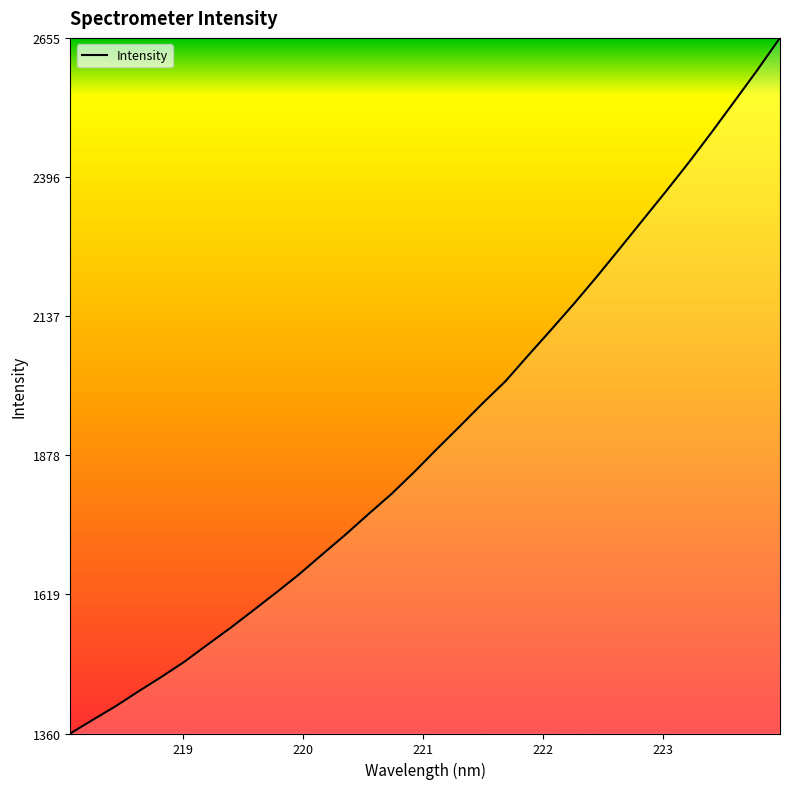

What is the smallest value displayed?

1360.8